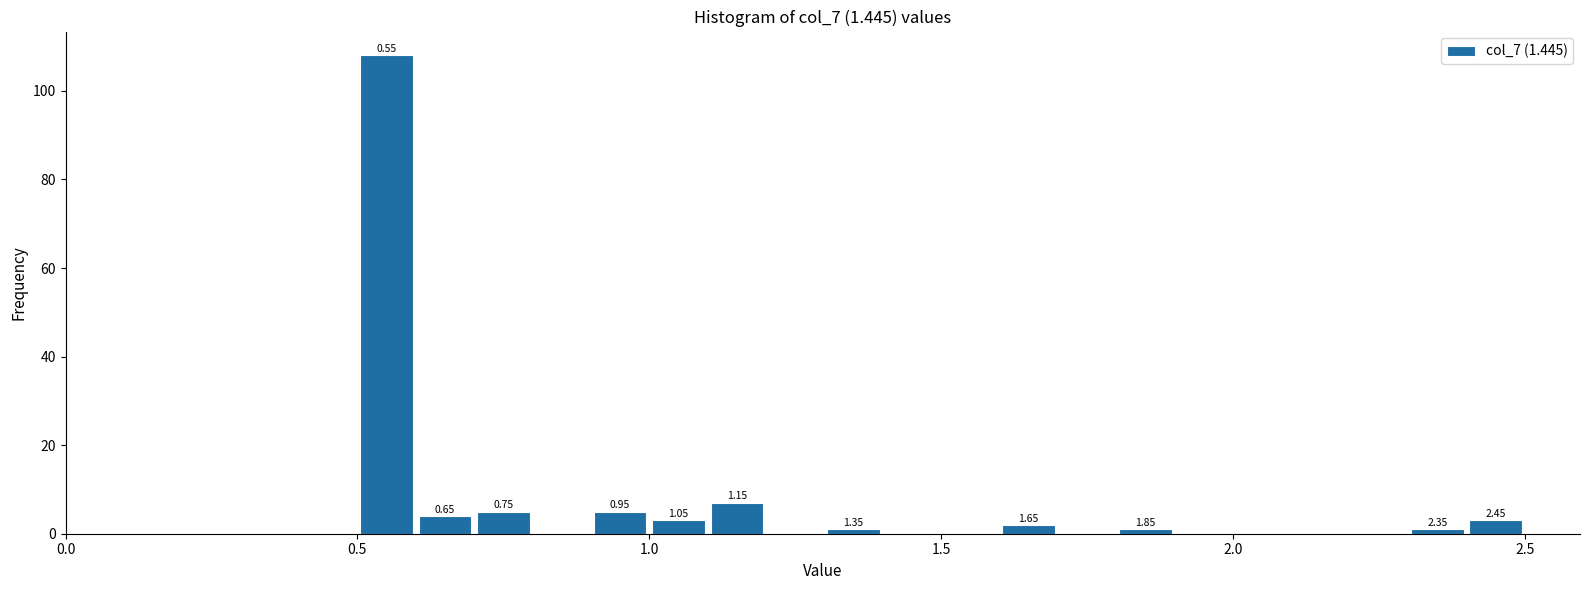

Around what value on the x-axis is the tallest bar? Give the approximate position of its centre, as read against the axis.

0.55